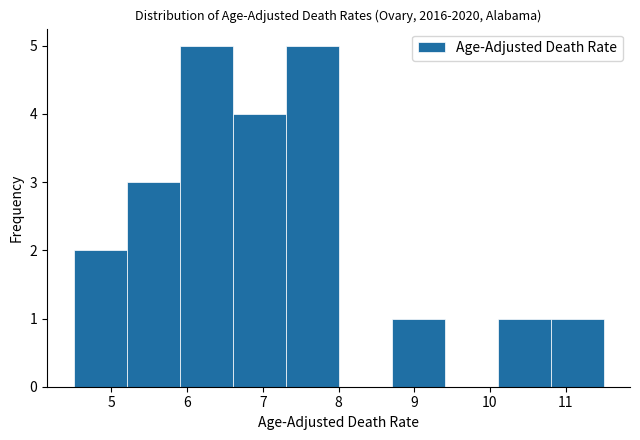

What is the height of the bar covering 10.1 to 10.8 on the x-axis? The values are not printed on the chart, so give them approximately, as read against the axis.

1